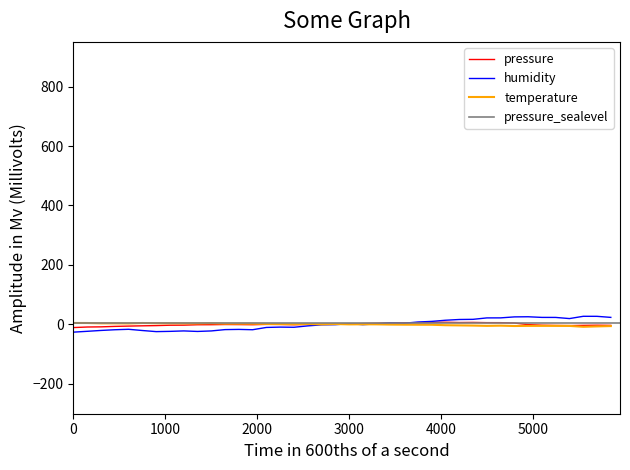

What is the lowest value of the humidity series?

-25.7